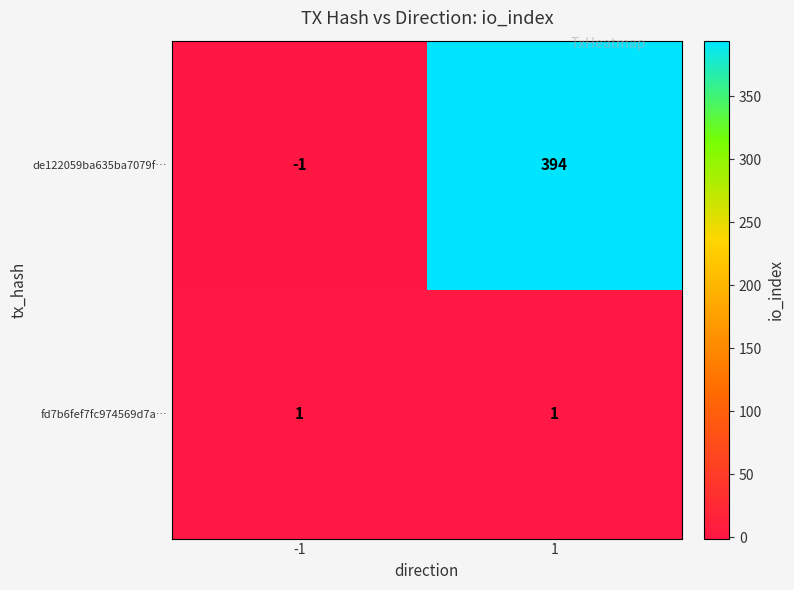

Rank the series by their average value, from lowest to highest.

fd7b6fef7fc974569d7a…, de122059ba635ba7079f…